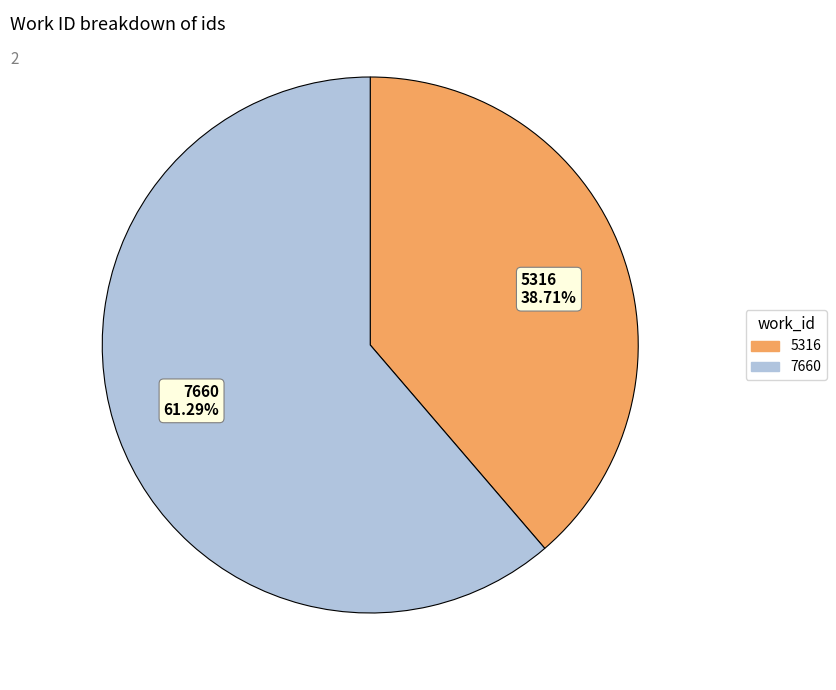

To the nearest percent, what is the combined percentage of 5316 and 7660?

100%